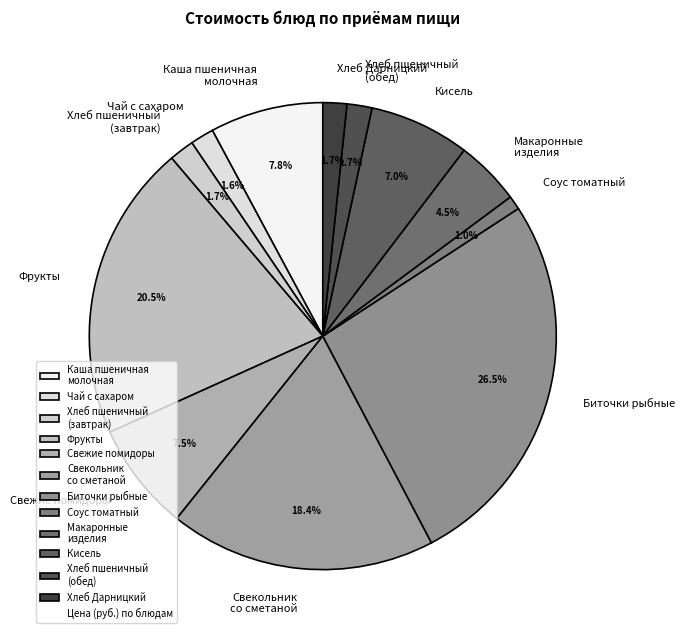

Does any single category account for the majority?

No